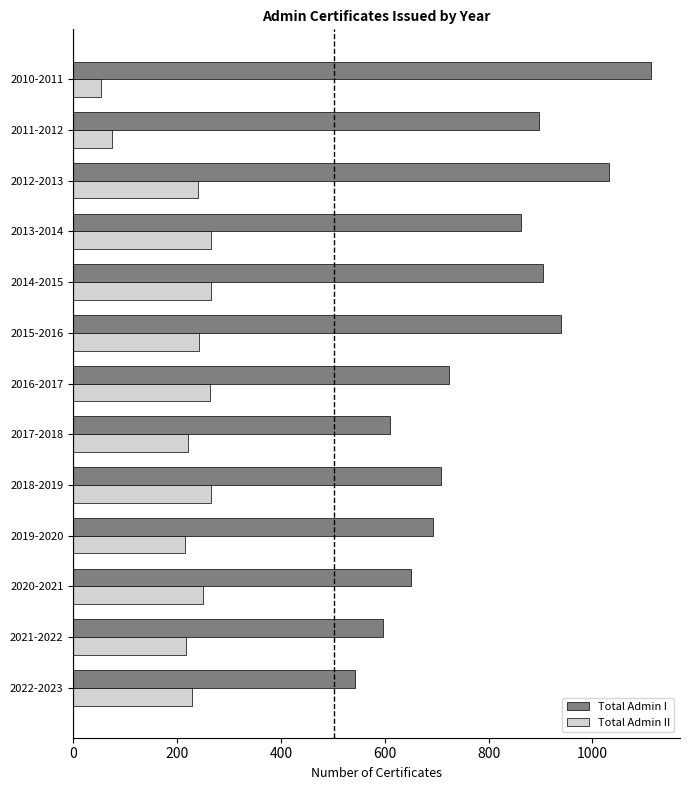

What value does the Total Admin I series have at 2021-2022, to the nearest 100?

600